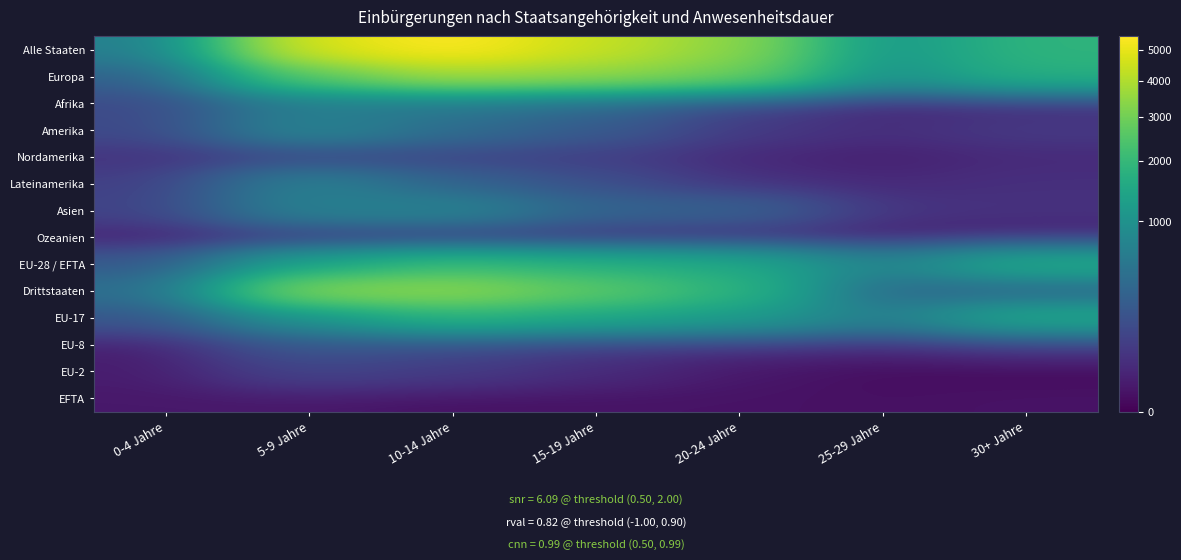

Which label corresponds to the largest value in the chart?

10-14 Jahre